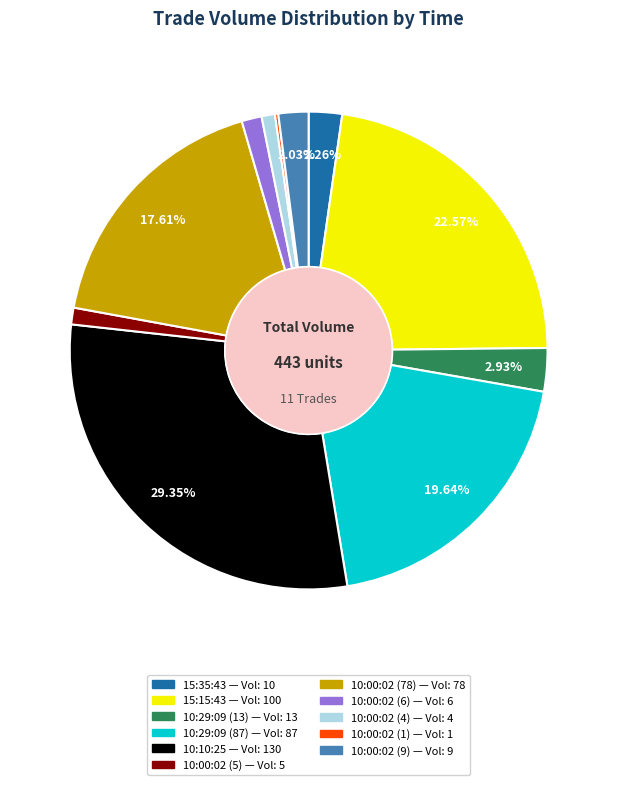

To the nearest percent, what is the difference between the largest and smallest slice percentages?

29%